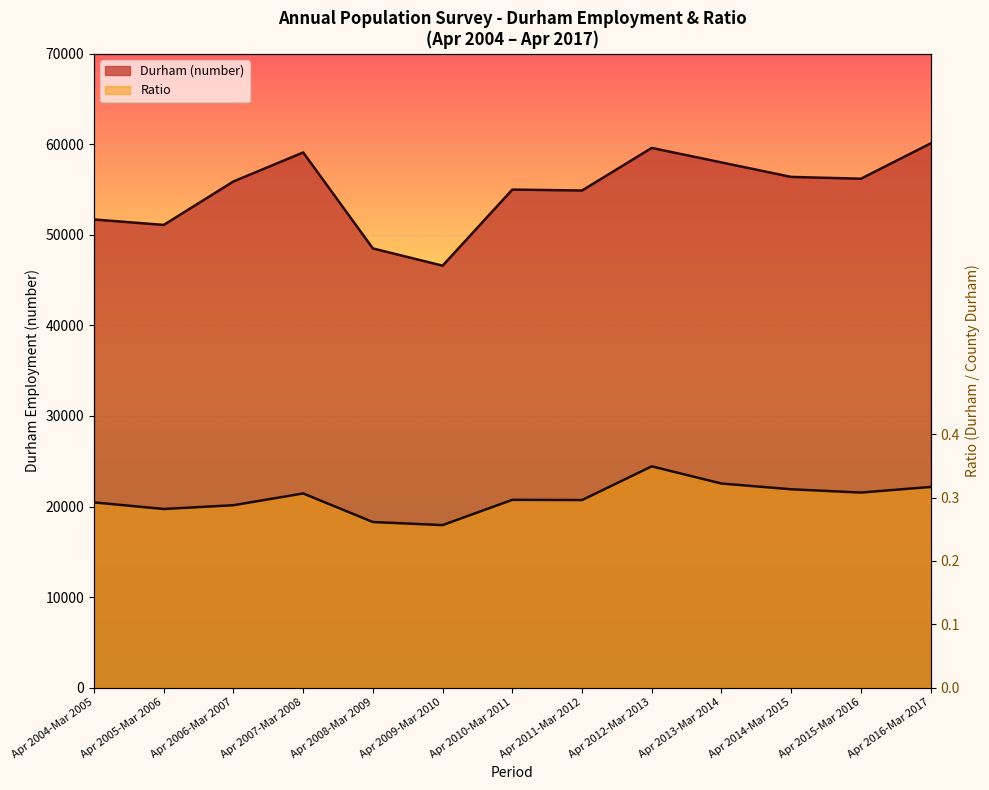

Reading left to right, extract all data points from this chart.

Durham (number): 51700.0	51100.0	55900.0	59100.0	48500.0	46600.0	55000.0	54900.0	59600.0	58000.0	56400.0	56200.0	60100.0
Ratio: 20457.9	19729.7	20149.3	21446.3	18292.0	17952.7	20743.5	20717.0	24440.5	22543.0	21909.0	21544.4	22165.4